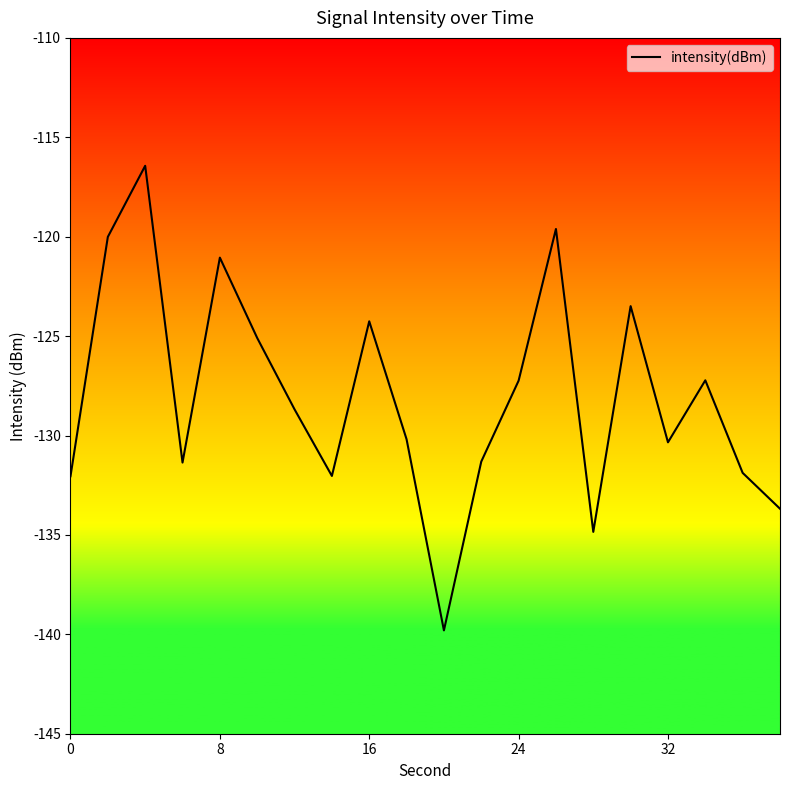

What is the greatest value displayed?

-116.4